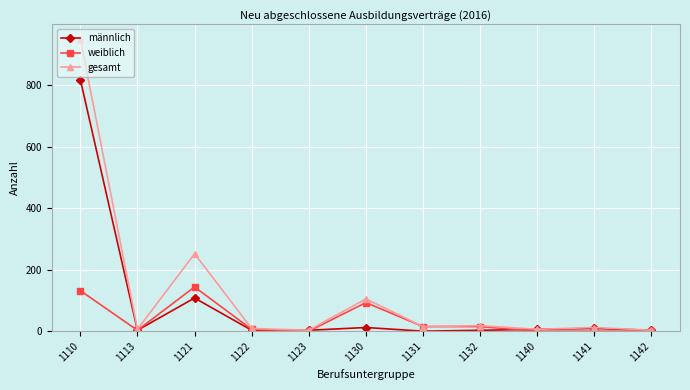

At which category is the sum across all series the highest?

1110